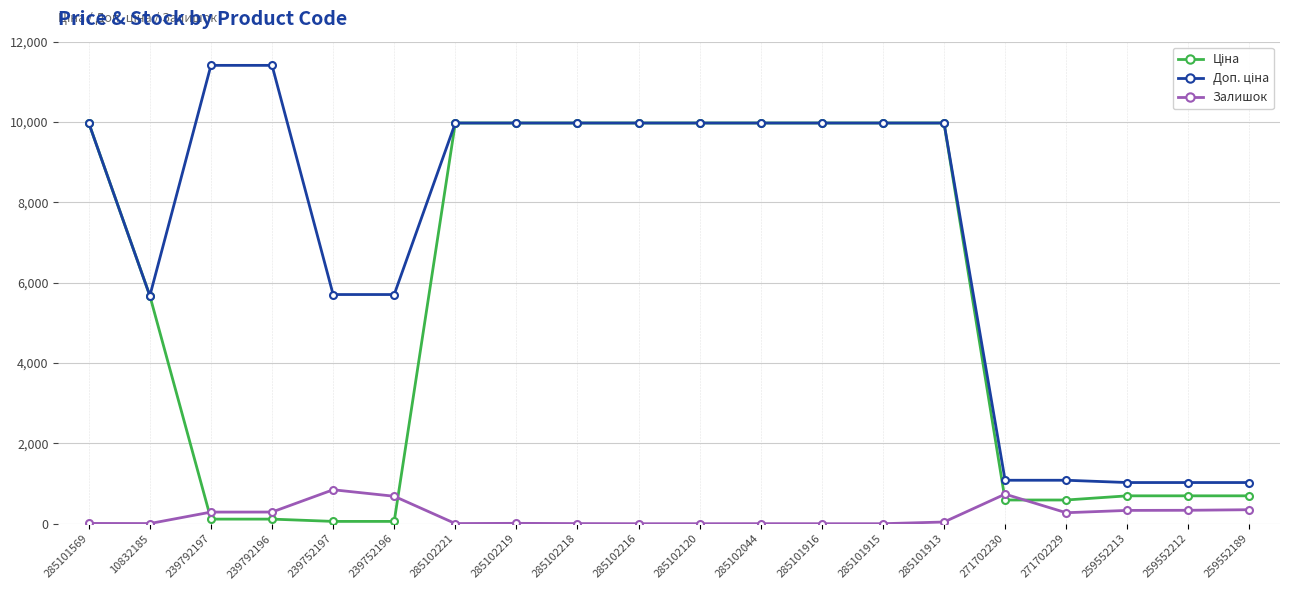

What is the highest value of the Залишок series?

845.0